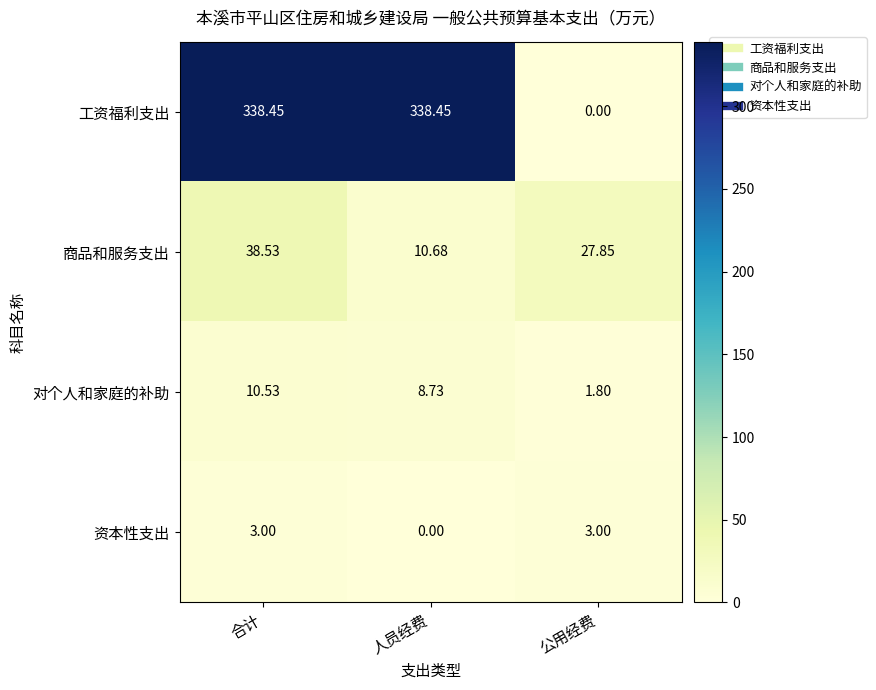

Which series has the largest total across all categories?

工资福利支出